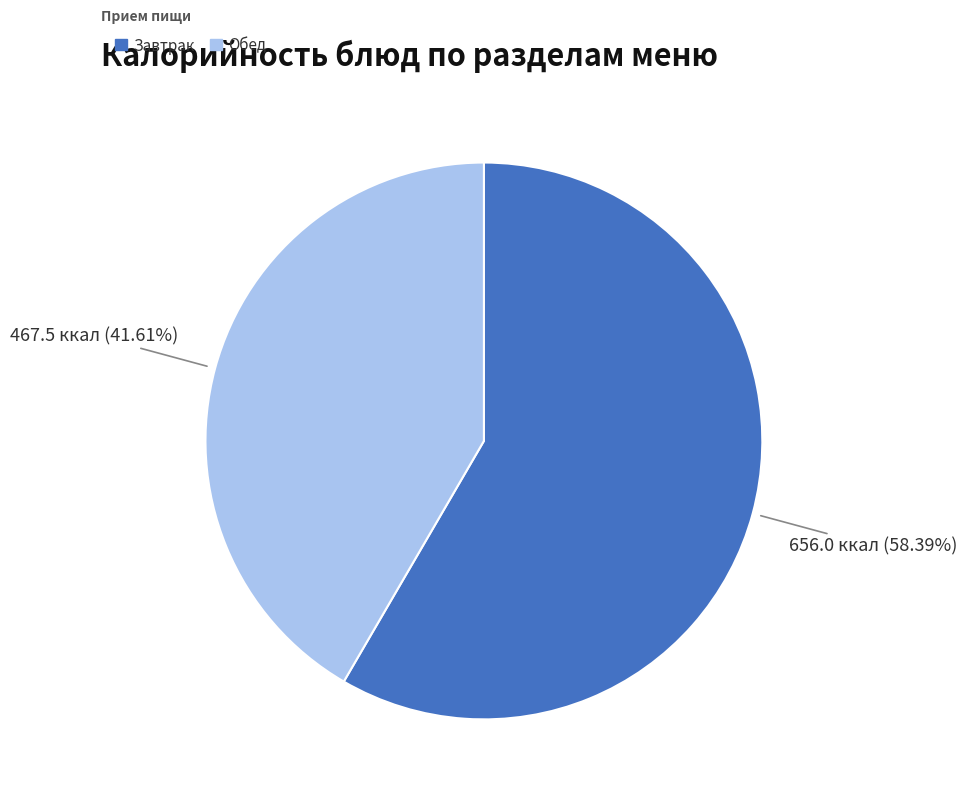

To the nearest percent, what is the difference between the largest and smallest slice percentages?

17%